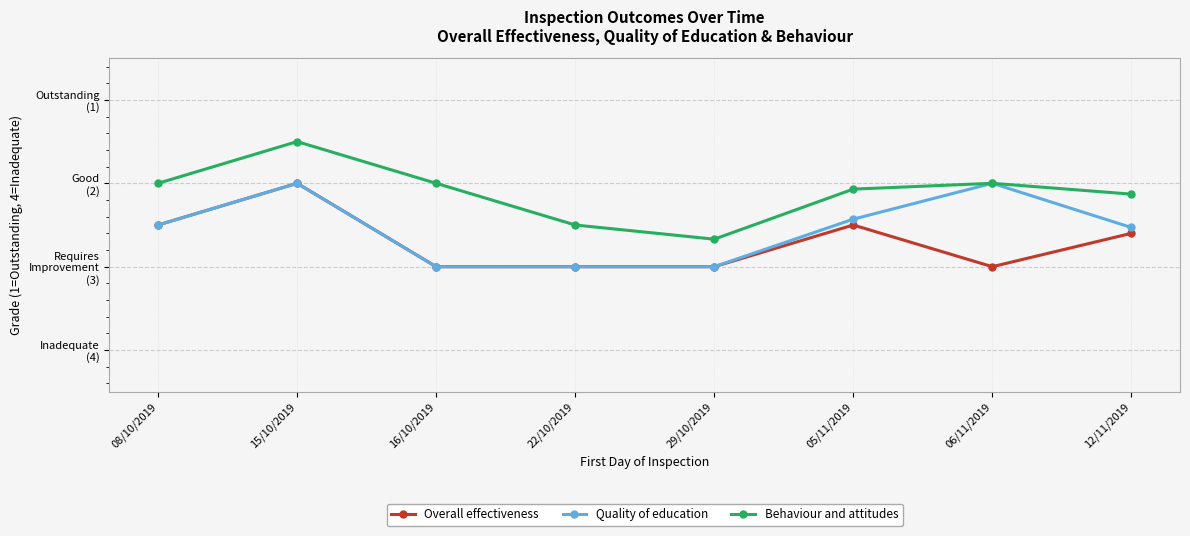

True or false: Quality of education and Overall effectiveness cross at least once.

False